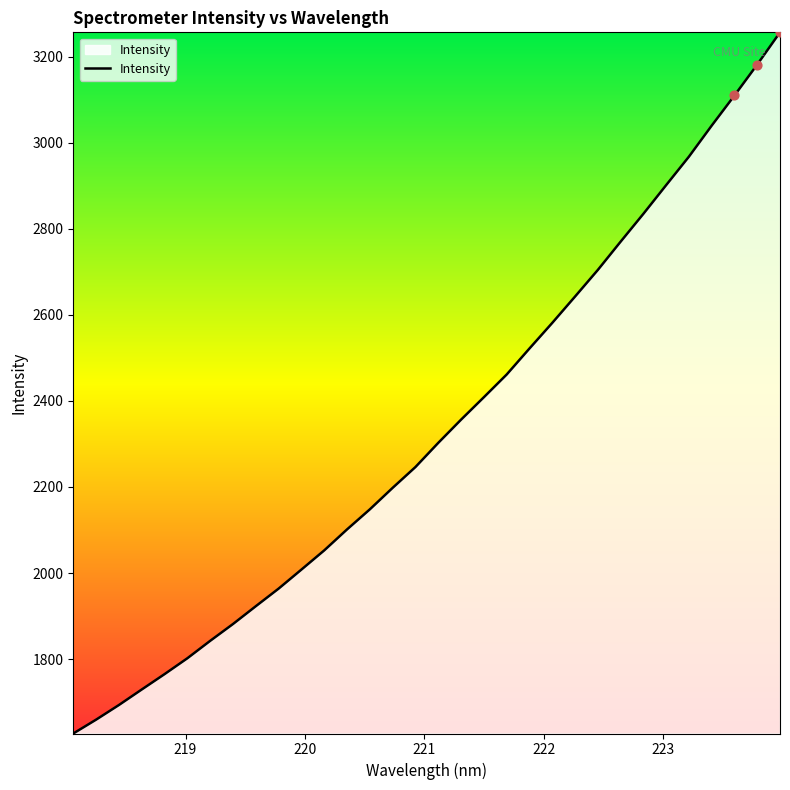

What is the minimum value shown in the chart?

1627.1